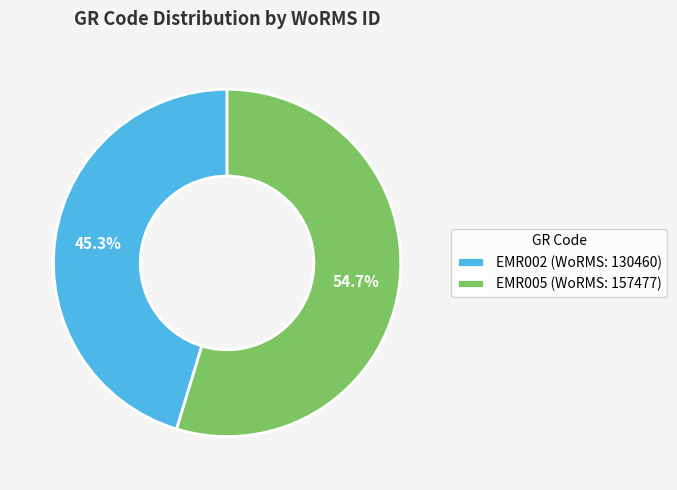

What is the ratio of the value at EMR002 to the value at EMR005?

0.8